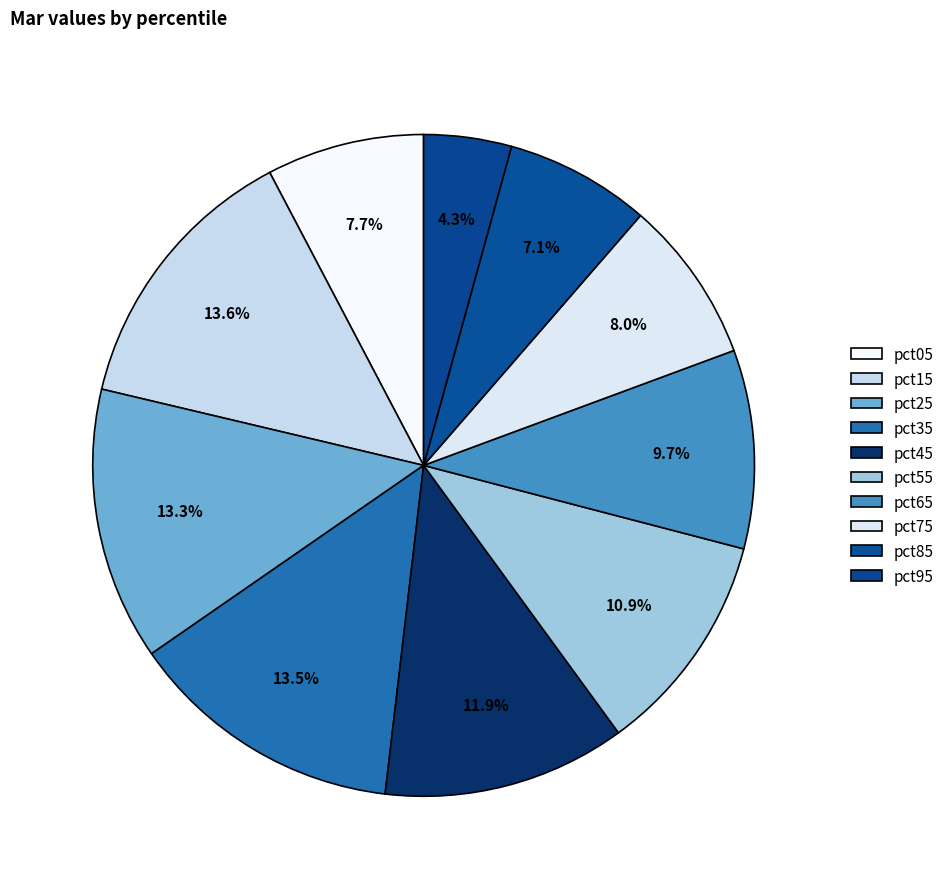

Rank the categories by value from highest to lowest.

pct15, pct35, pct25, pct45, pct55, pct65, pct75, pct05, pct85, pct95